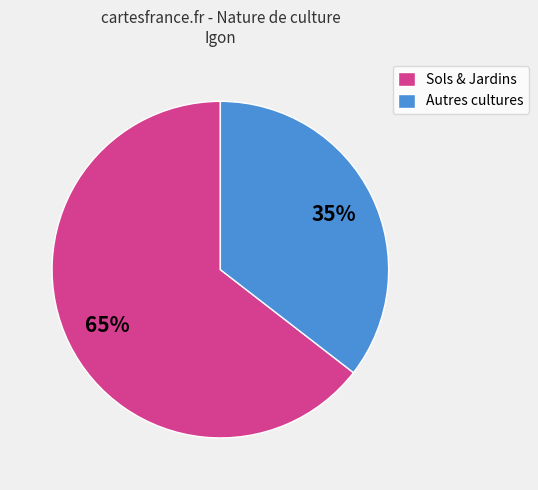

Is there a majority slice in this chart?

Yes